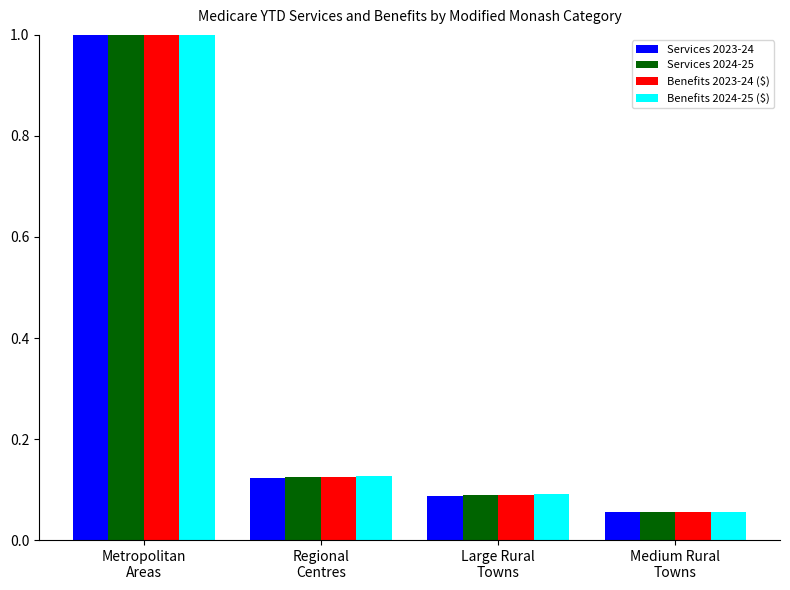

Which series has the widest spread of values?

Services 2023-24